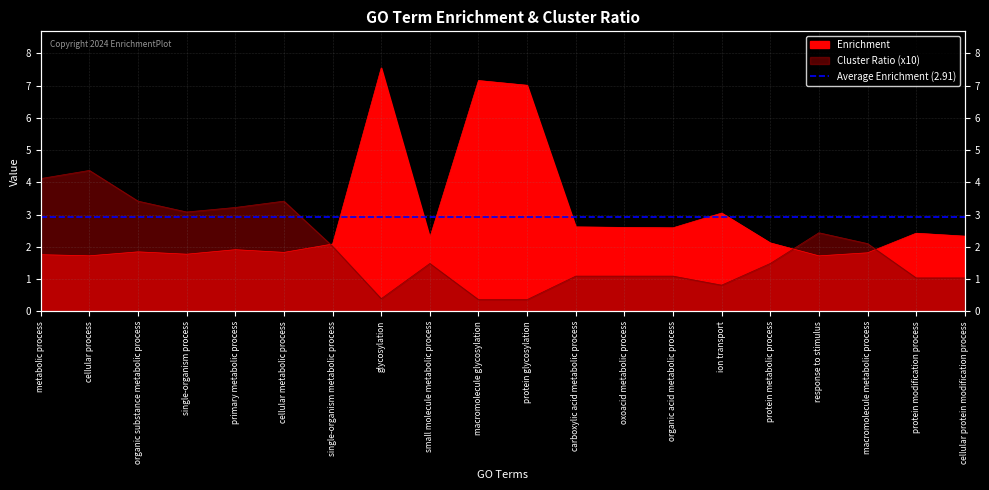

What is the label of the 19th point from the right?

cellular process